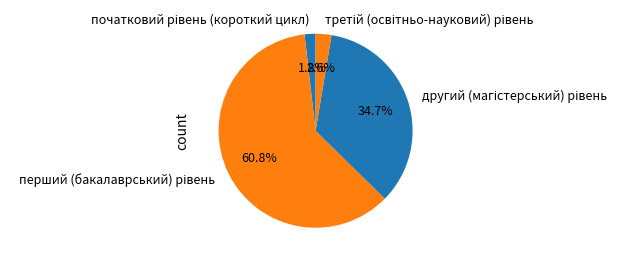

Does any single category account for the majority?

Yes